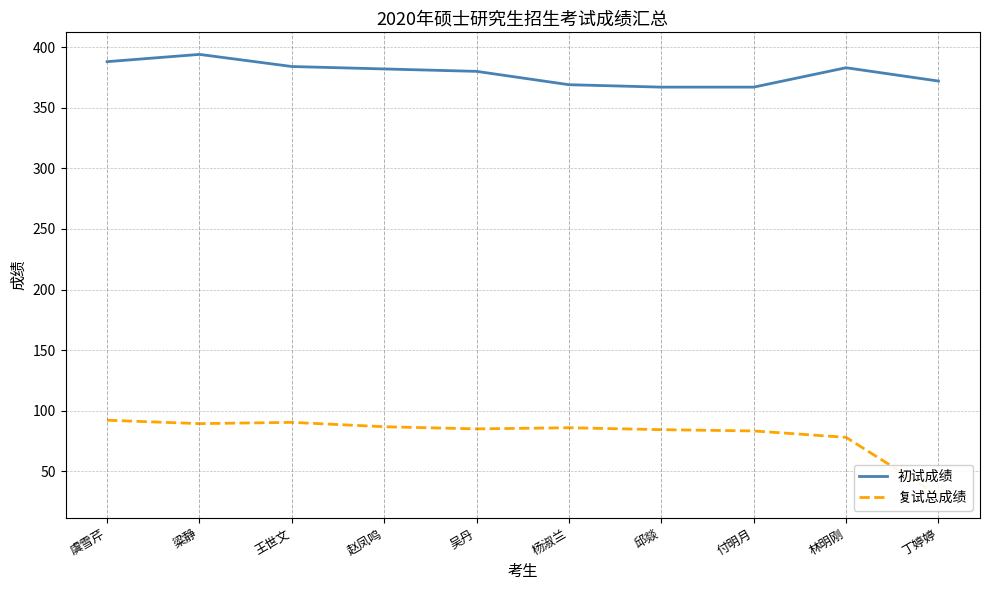

Does the chart have visible grid lines?

Yes